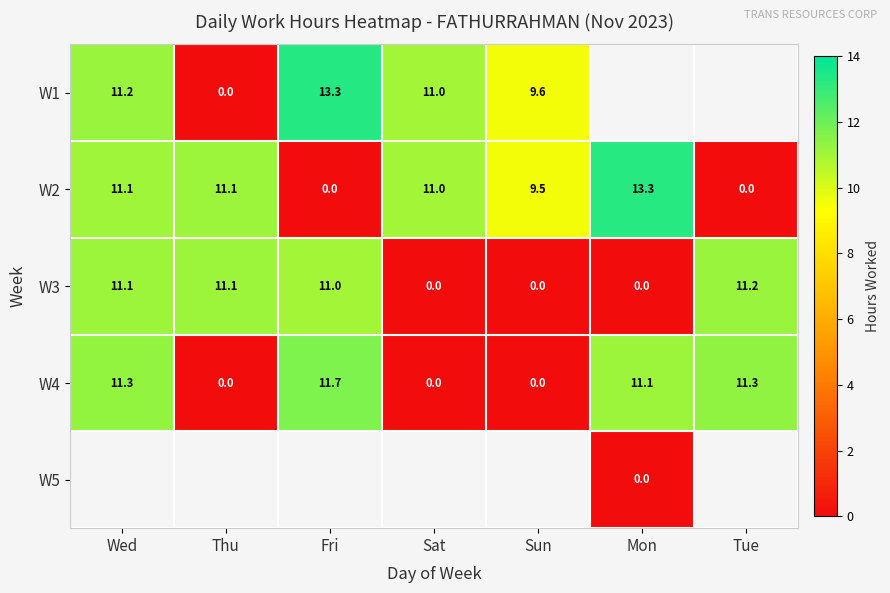

Is the value of W4 at Wed greater than the value of W5 at Mon?

Yes